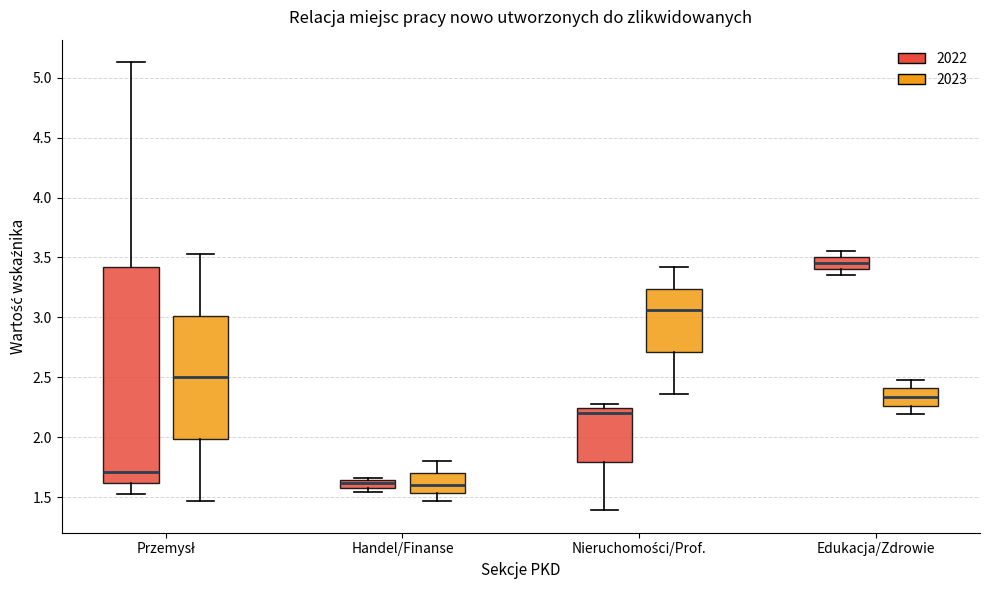

Comparing the boxes themselves (not the whiskers), which one is the tallest?

Przemysł (2022)